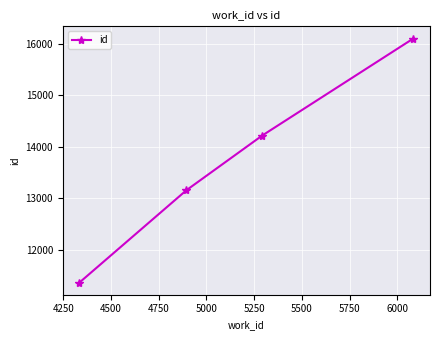

What is the smallest value displayed?

11367